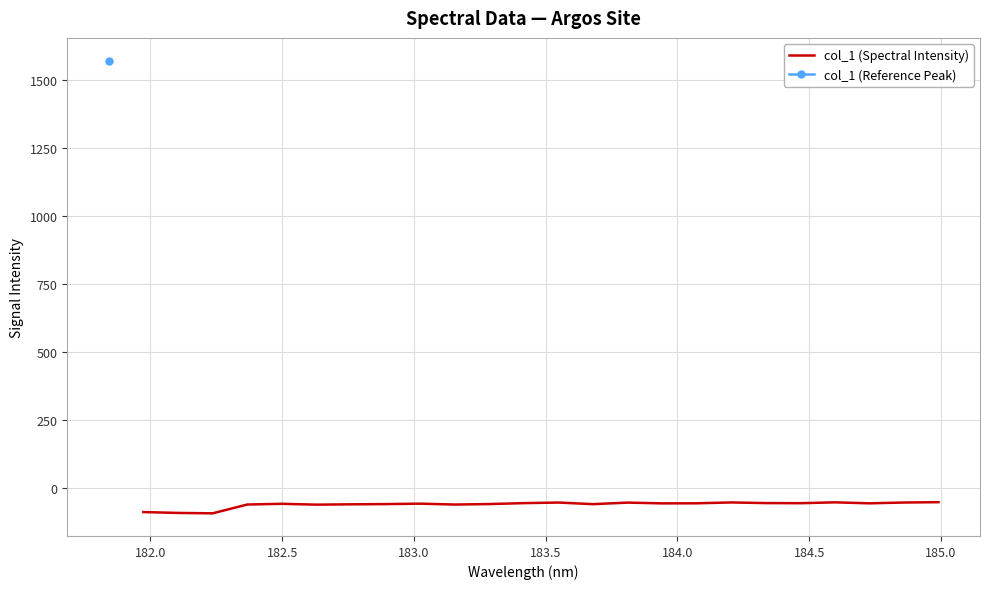

What is the minimum value for col_1 (Spectral Intensity)?

-93.8